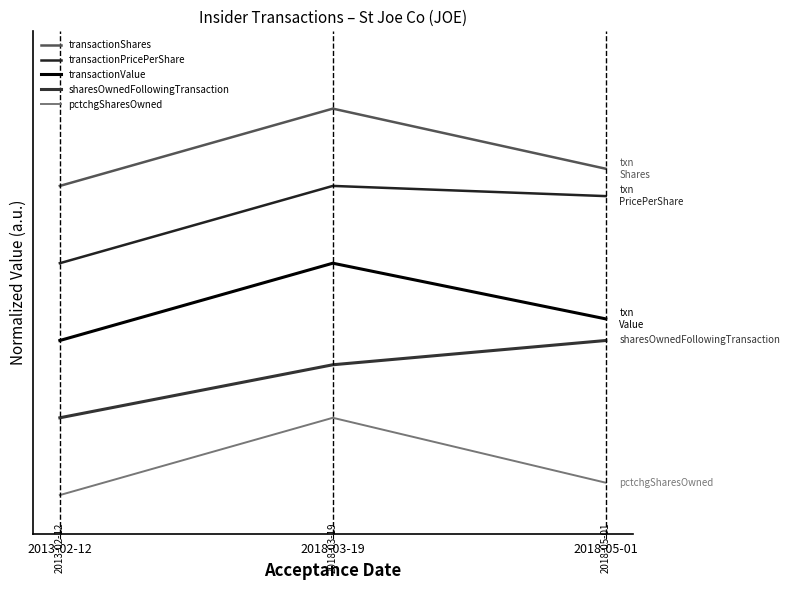

What is the difference between the second highest and minimum values in the pctchgSharesOwned series?

0.2